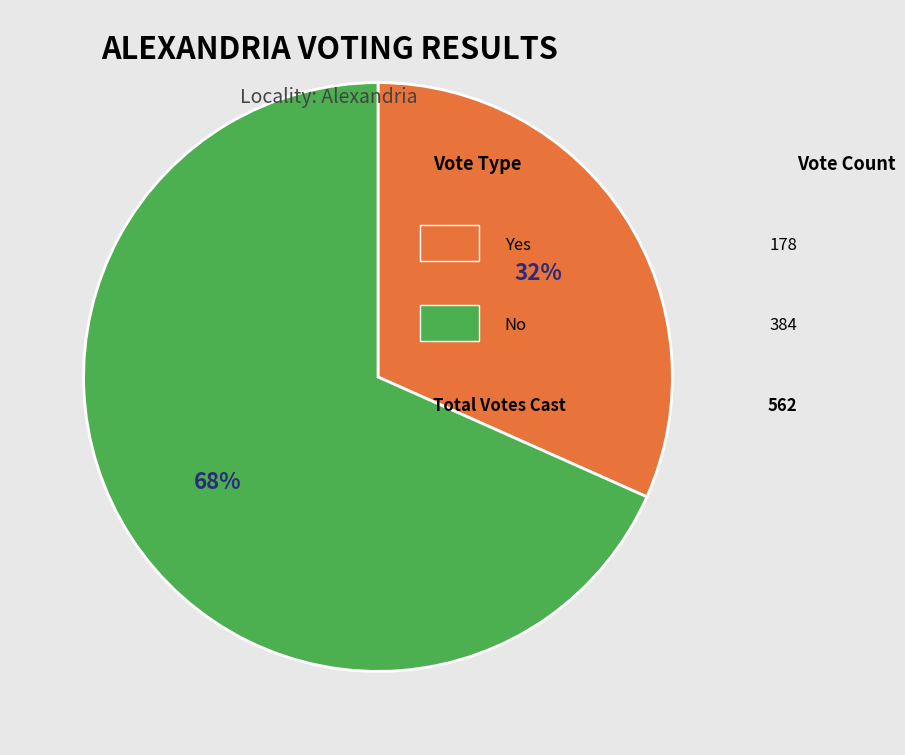

How many segments does this pie chart have?

2